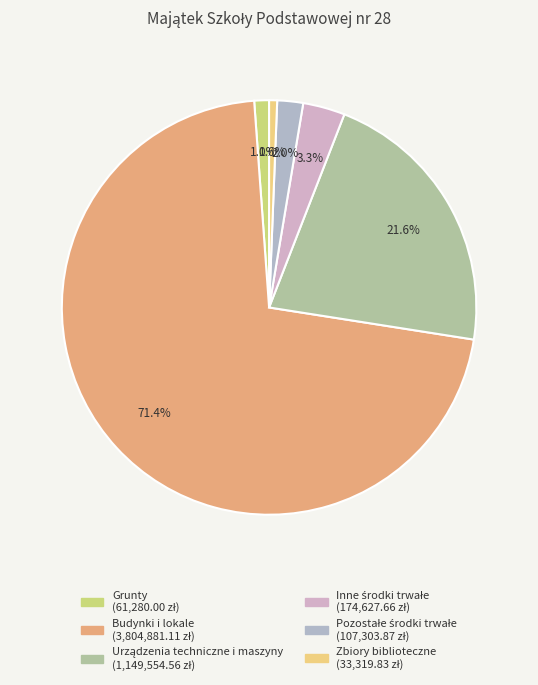

The Budynki i lokale slice represents 71% of the pie. True or false?

True